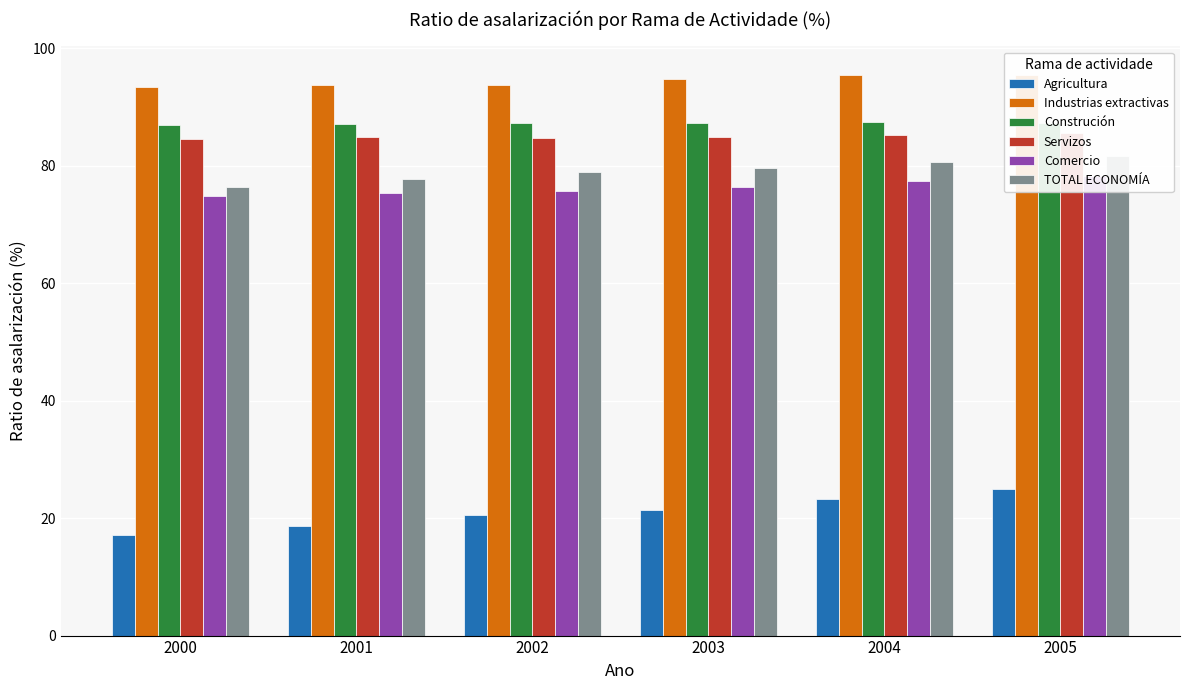

Where does the Construción series first go above 87?

2001